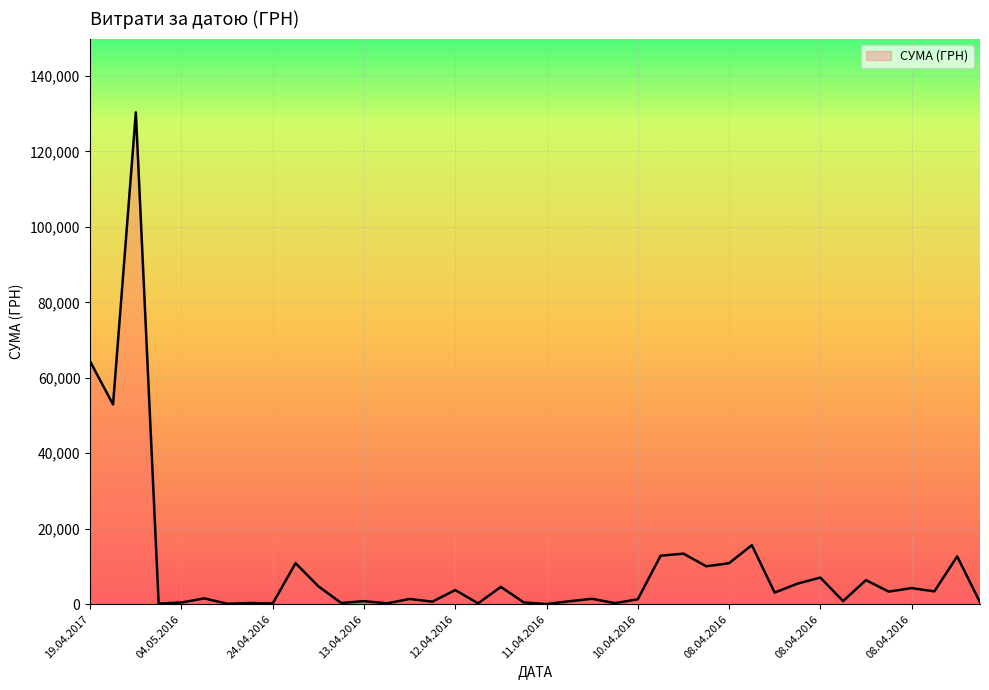

What is the maximum value shown in the chart?

130379.7